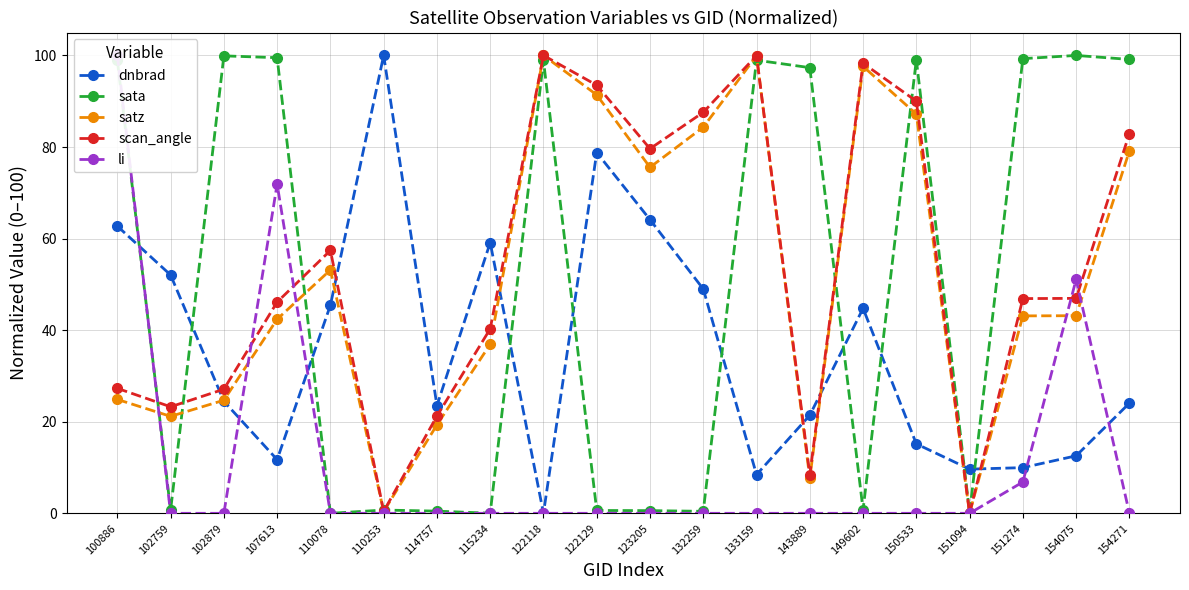

Which series ends up on top after the final intersection of scan_angle and li?

scan_angle